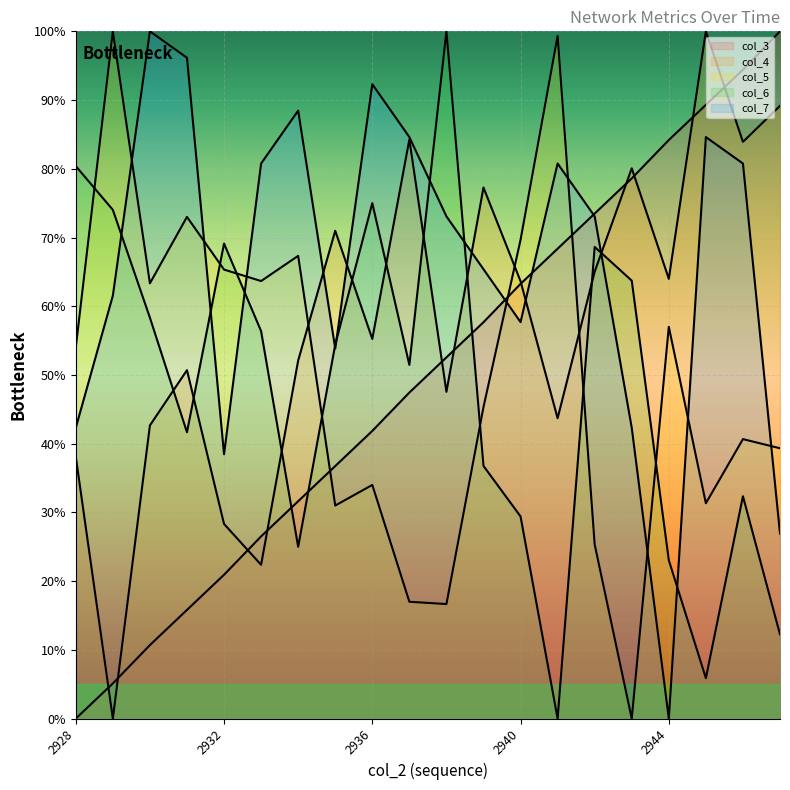

At which label does col_6 reach its minimum?

2941